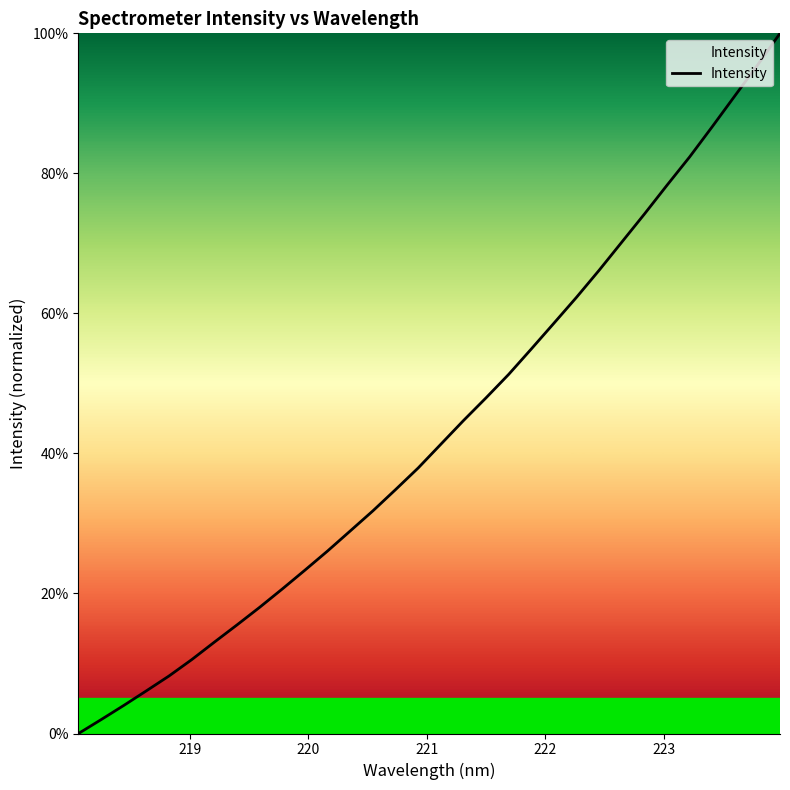

What is the maximum value shown in the chart?

1.0